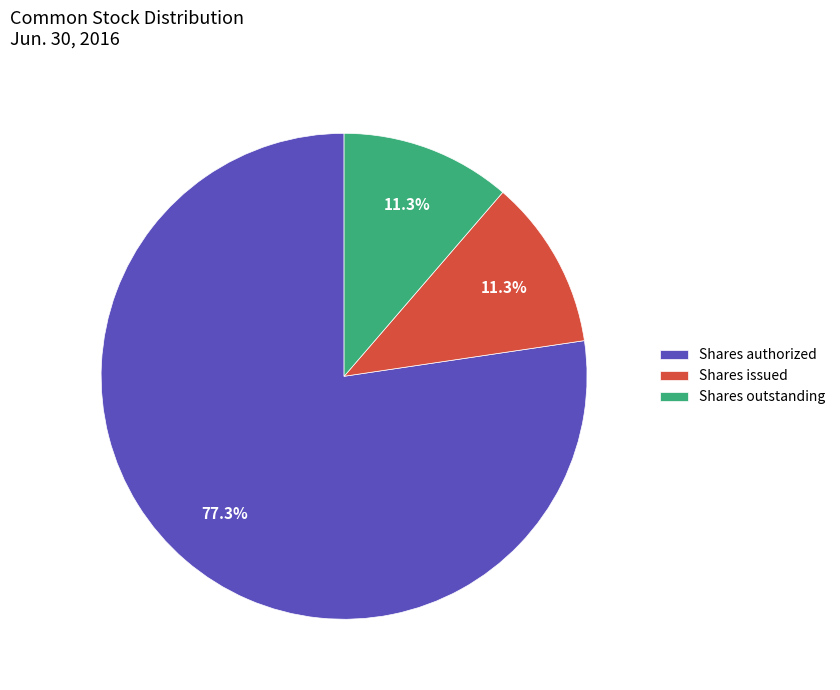

Is there any slice that represents more than half of the pie?

Yes